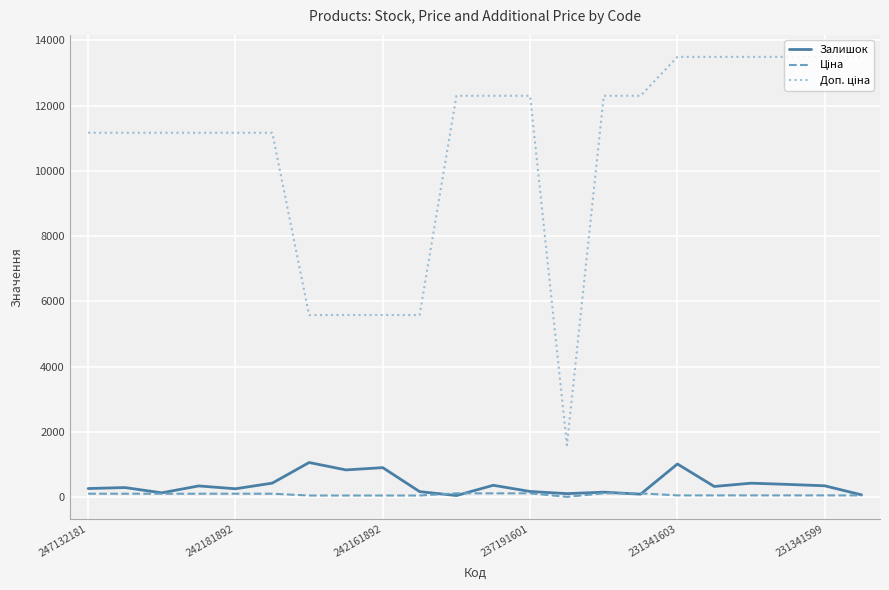

True or false: Залишок and Доп. ціна intersect in this chart.

False